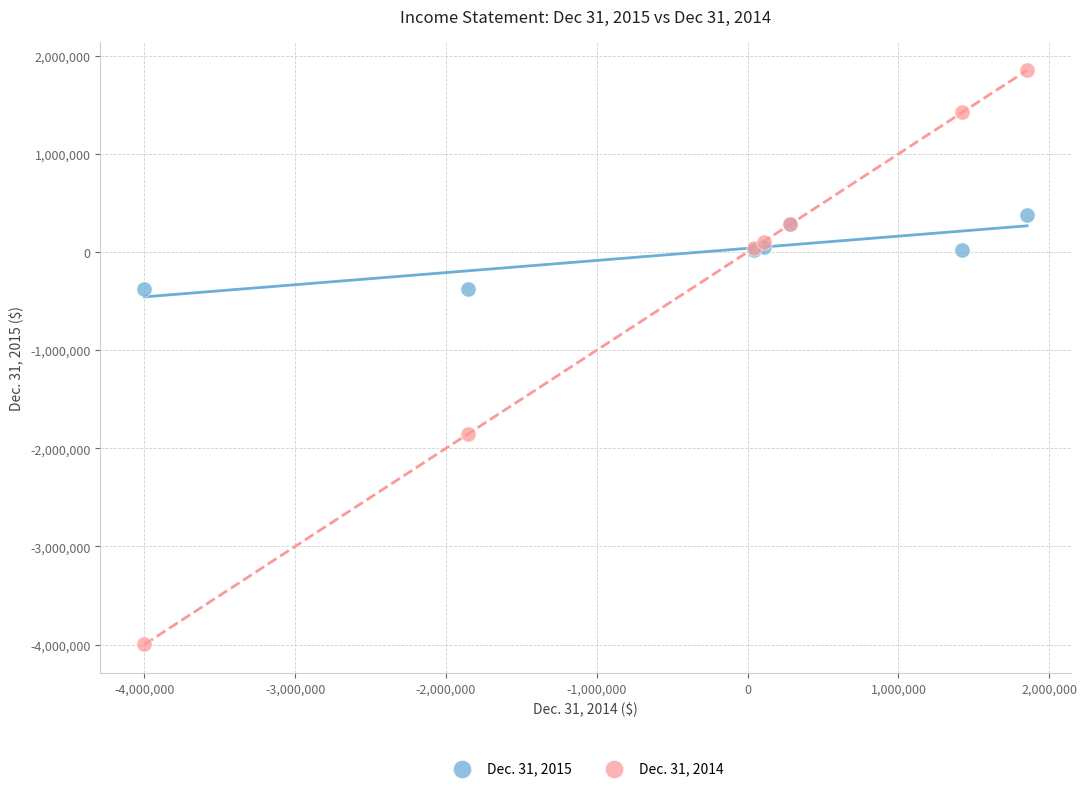

What is the X range (max minus min) for the scatter plot?

5850877